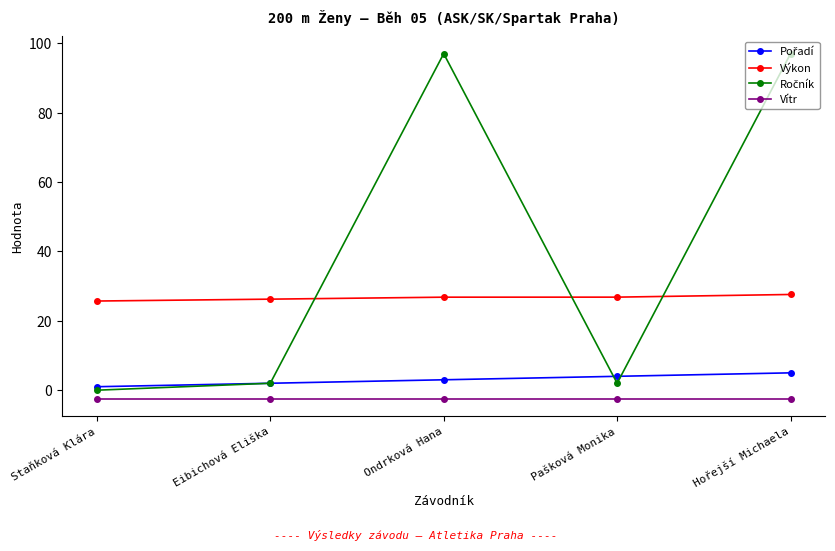

What is the lowest value of the Výkon series?

25.7